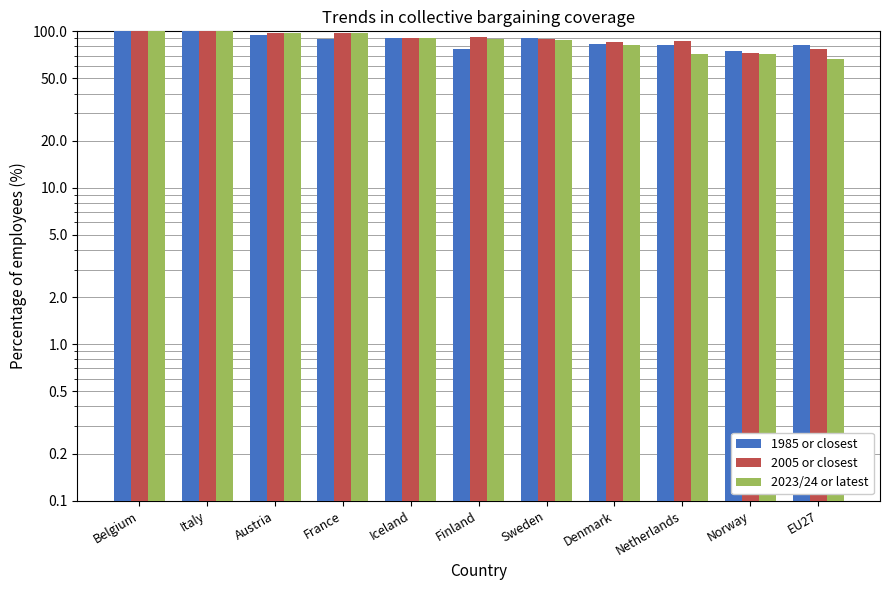

What is the total value across all series at Austria?

291.0